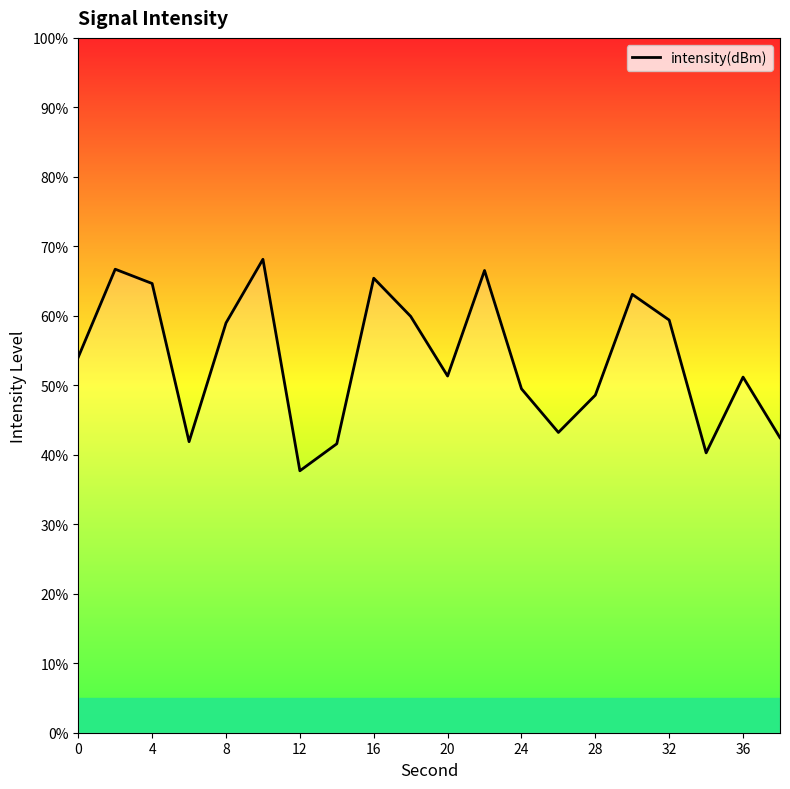

What is the minimum value shown in the chart?

37.7